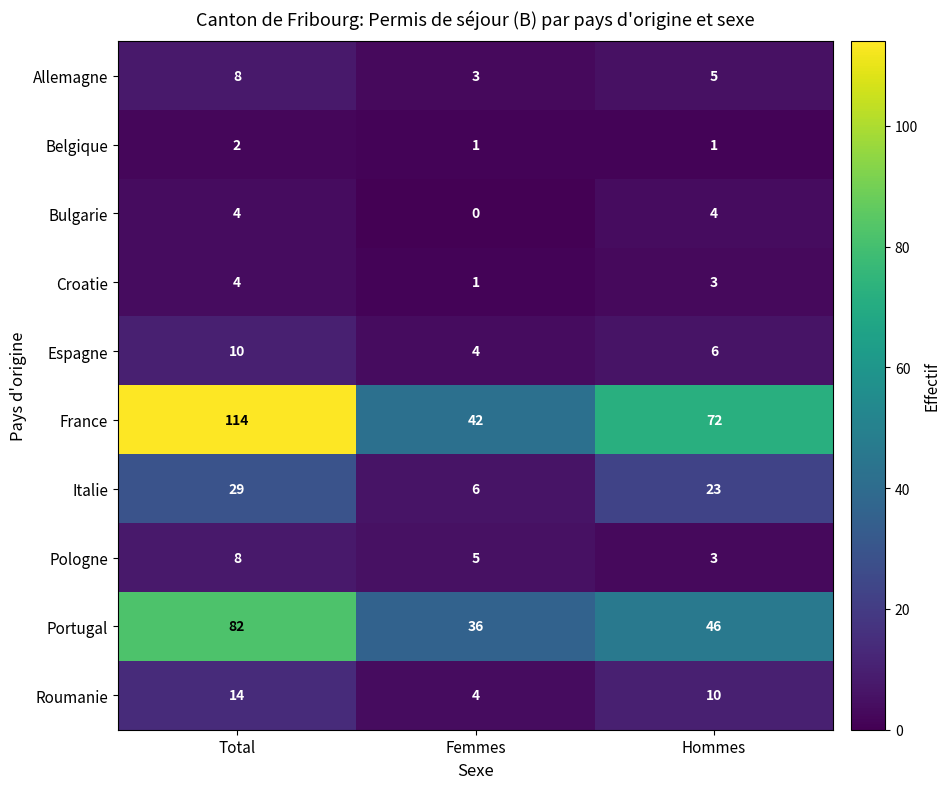

At which label does Roumanie first exceed 10?

Total